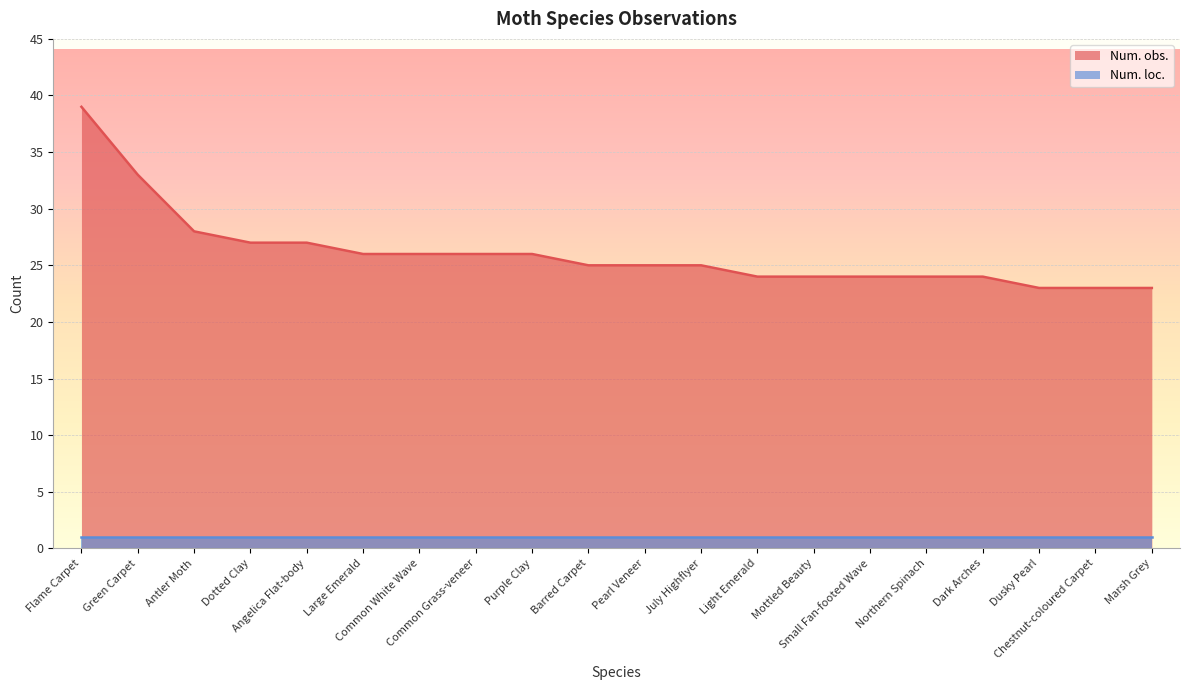

What is the label of the 18th point from the left?

Dusky Pearl